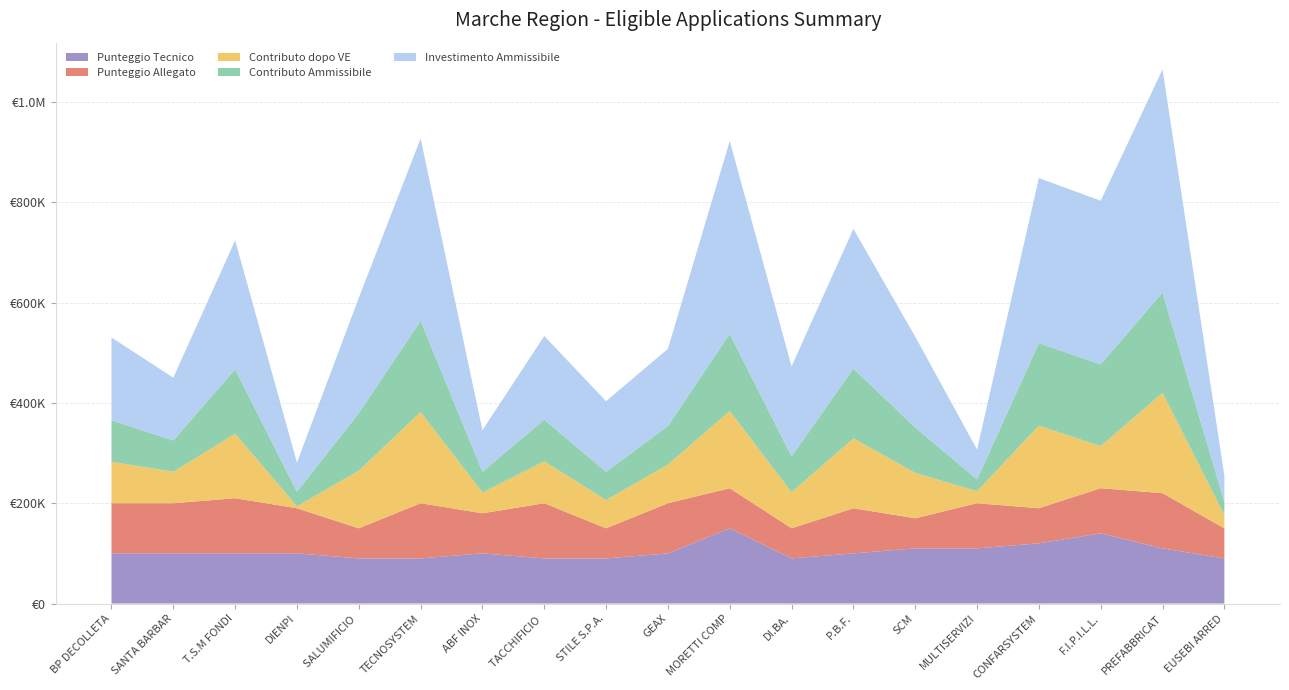

Reading left to right, extract all data points from this chart.

Investimento Ammissibile: 165200.0	125150.0	256983.1	58135.0	229756.2	363614.0	82800.0	166724.2	140769.7	153920.0	384670.0	179391.6	278464.0	181046.8	59428.0	329165.5	326204.6	445000.0	52790.0
Contributo Ammissibile: 82600.0	62575.0	128491.6	29067.5	114878.1	181807.0	41400.0	83362.1	56307.9	76960.0	153868.0	71756.6	139232.0	90523.4	23771.2	164582.8	163102.3	200000.0	26395.0
Contributo dopo VE: 82600.0	62575.0	128491.6	3887.7	114878.1	181807.0	41400.0	83362.1	56307.9	76960.0	153868.0	71756.6	139232.0	90523.4	23771.2	164582.8	83820.1	200000.0	26395.0
Punteggio Allegato: 10.0	10.0	11.0	9.0	6.0	11.0	8.0	11.0	6.0	10.0	8.0	6.0	9.0	6.0	9.0	7.0	9.0	11.0	6.0
Punteggio Tecnico: 10.0	10.0	10.0	10.0	9.0	9.0	10.0	9.0	9.0	10.0	15.0	9.0	10.0	11.0	11.0	12.0	14.0	11.0	9.0